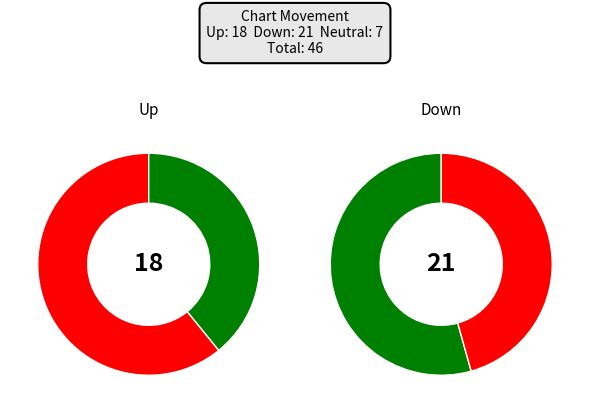

True or false: - accounts for 15% of the total.

True